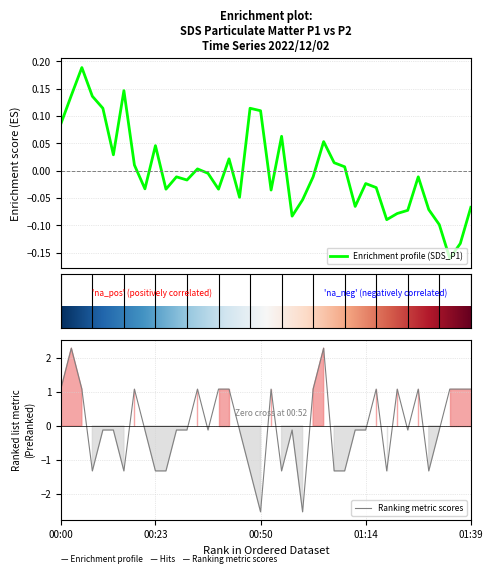

True or false: Signal has more than 0 interior local peaks.

True